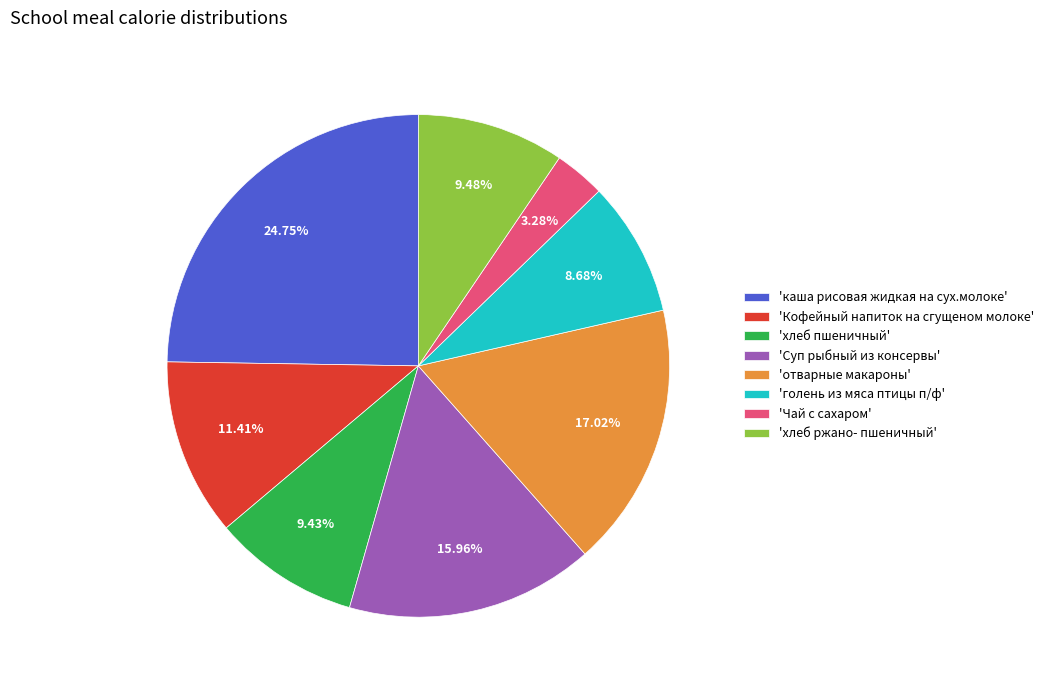

Which category has the biggest portion of the pie?

'каша рисовая жидкая на сух.молоке'